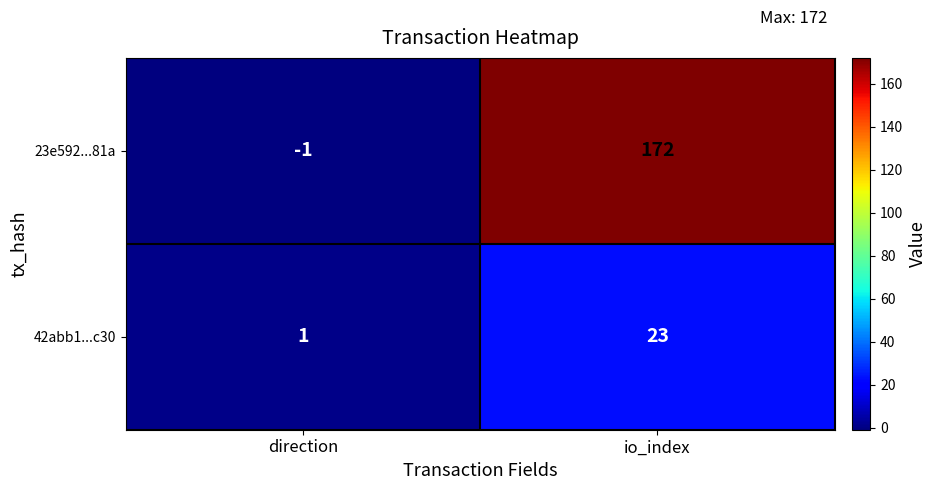

Which series changed the most between direction and io_index?

23e592...81a